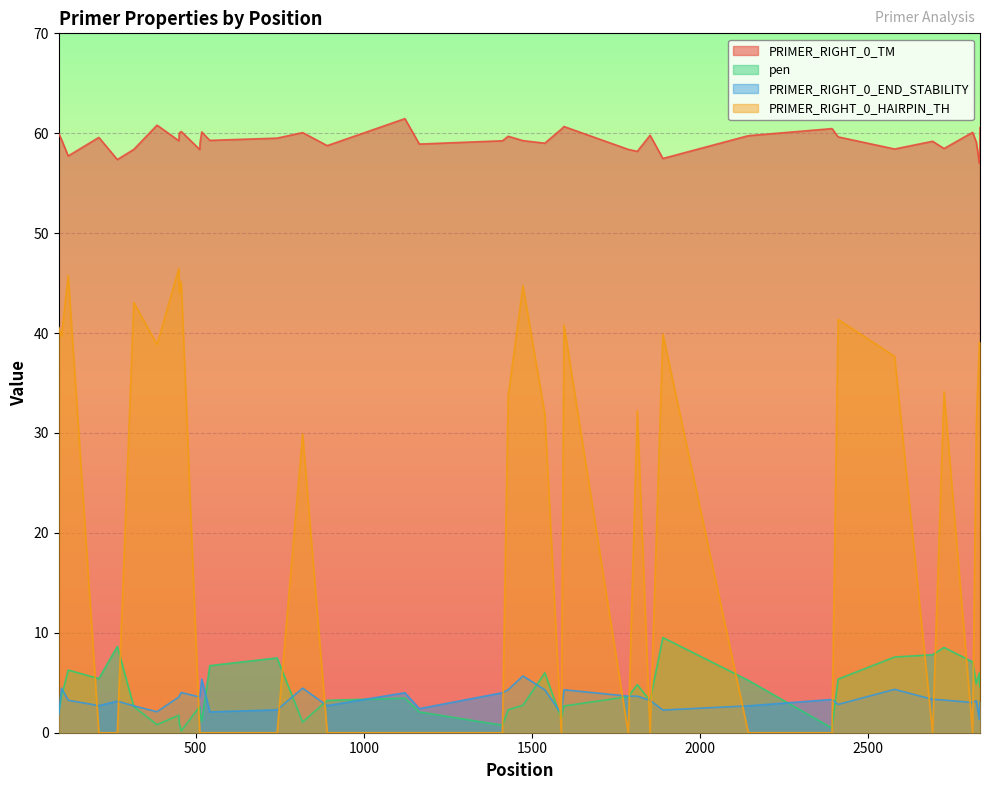

What is the value of the PRIMER_RIGHT_0_END_STABILITY point at the 17th from the left?

2.7